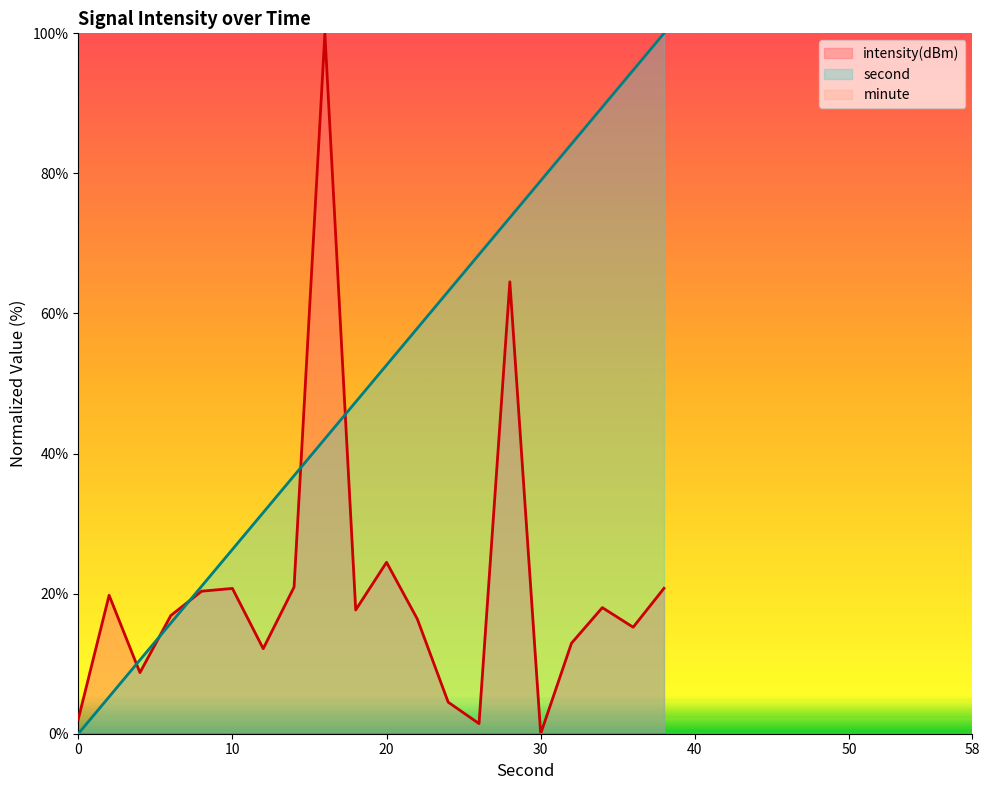

Is the value of second at 4 greater than the value of intensity at 6?

No